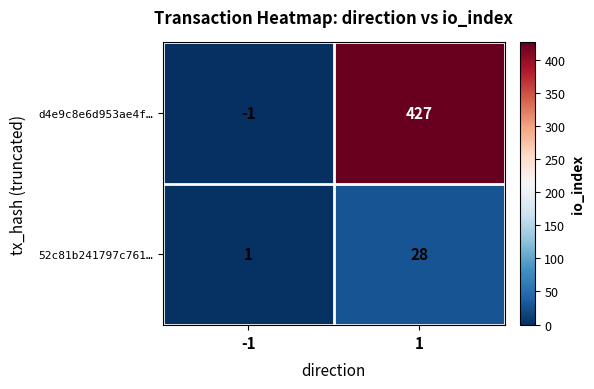

How many distinct data groups are displayed?

2